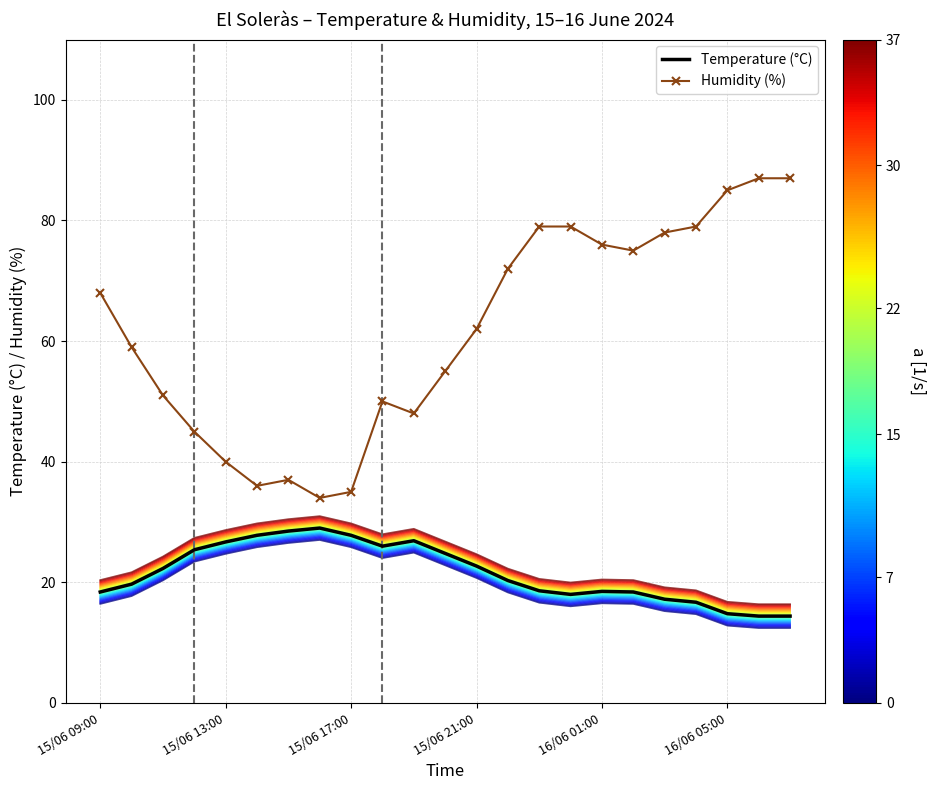

What is the difference between the Temperature (°C) values at 21 and 6?

14.1